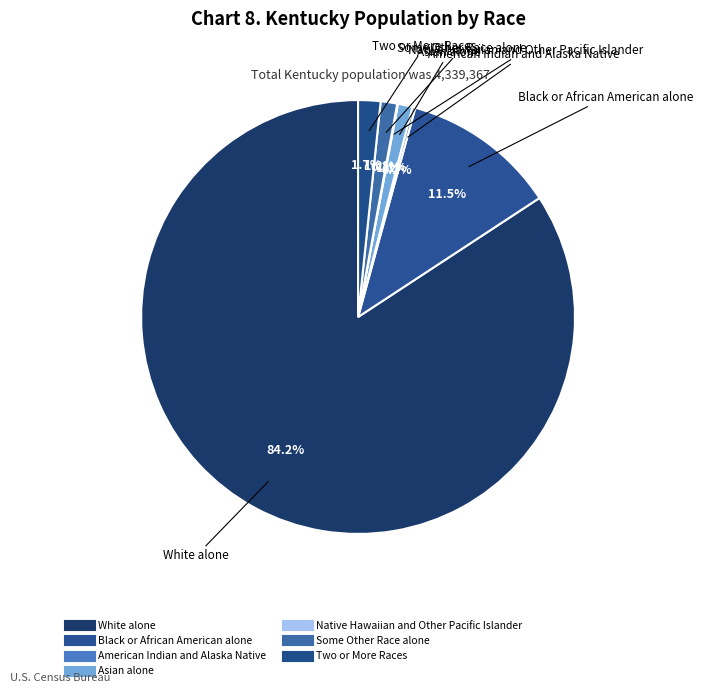

Is there any slice that represents more than half of the pie?

Yes